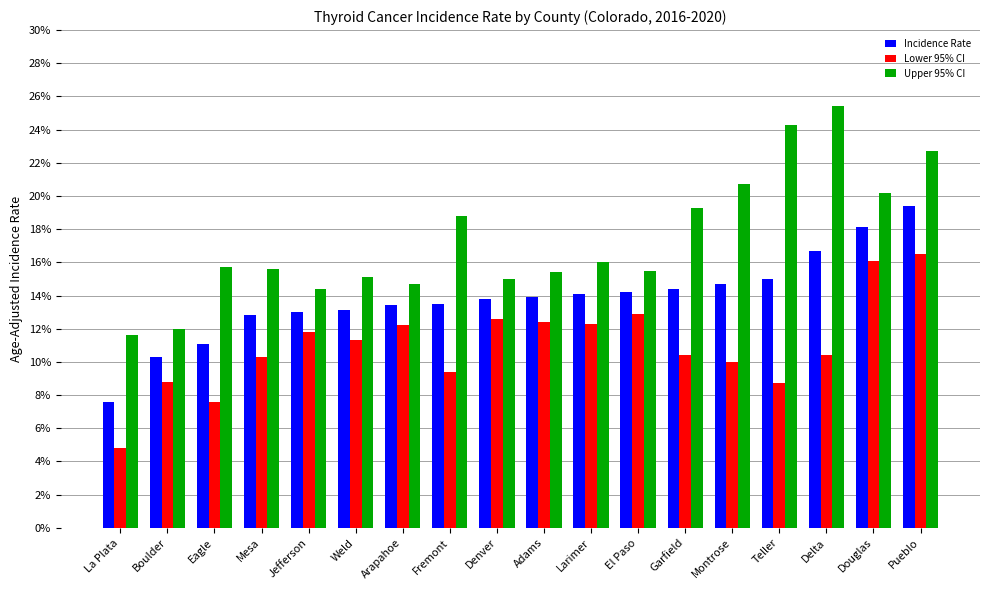

Between La Plata and Fremont, which series saw the biggest shift?

Upper 95% CI